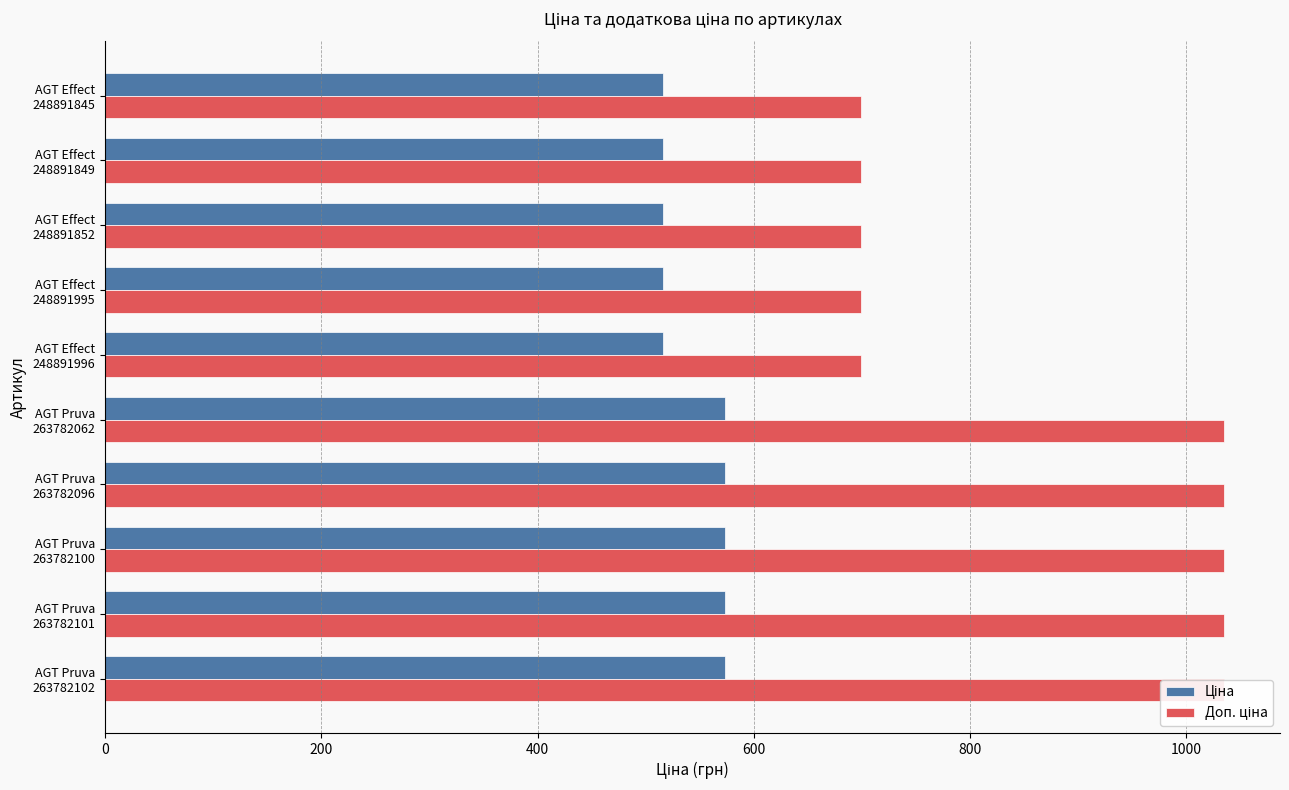

Between AGT Pruva 263782101 and AGT Effect 248891852, which series saw the biggest shift?

Доп. ціна